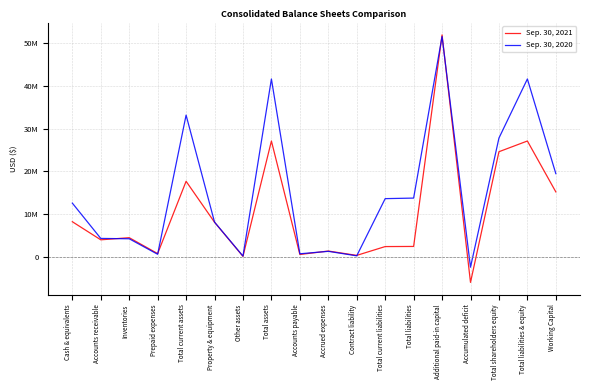

At which label is Sep. 30, 2021 closest to 22967137?

Total shareholders equity